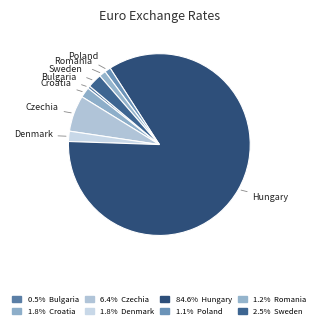

What is the largest slice in the pie chart?

Hungary